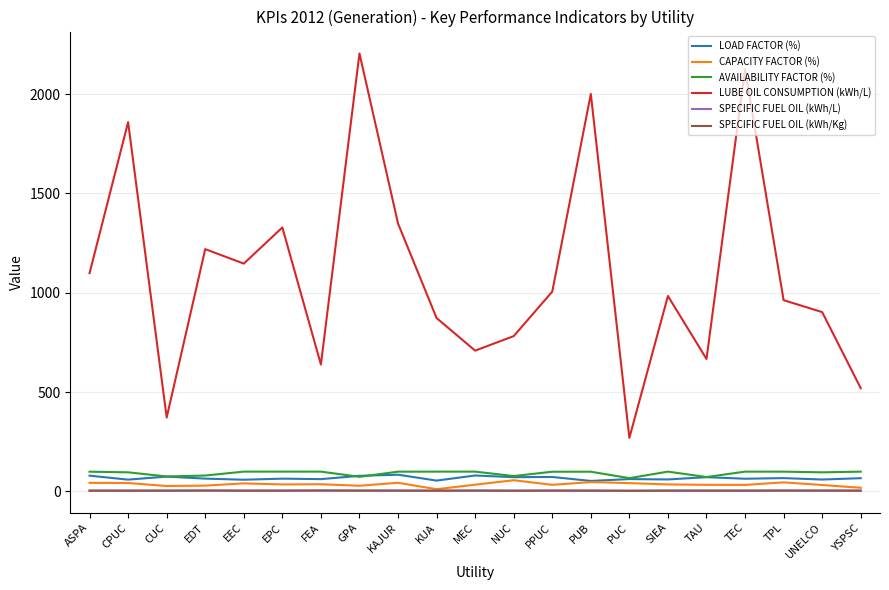

Which series has the widest spread of values?

LUBE OIL CONSUMPTION (kWh/L)